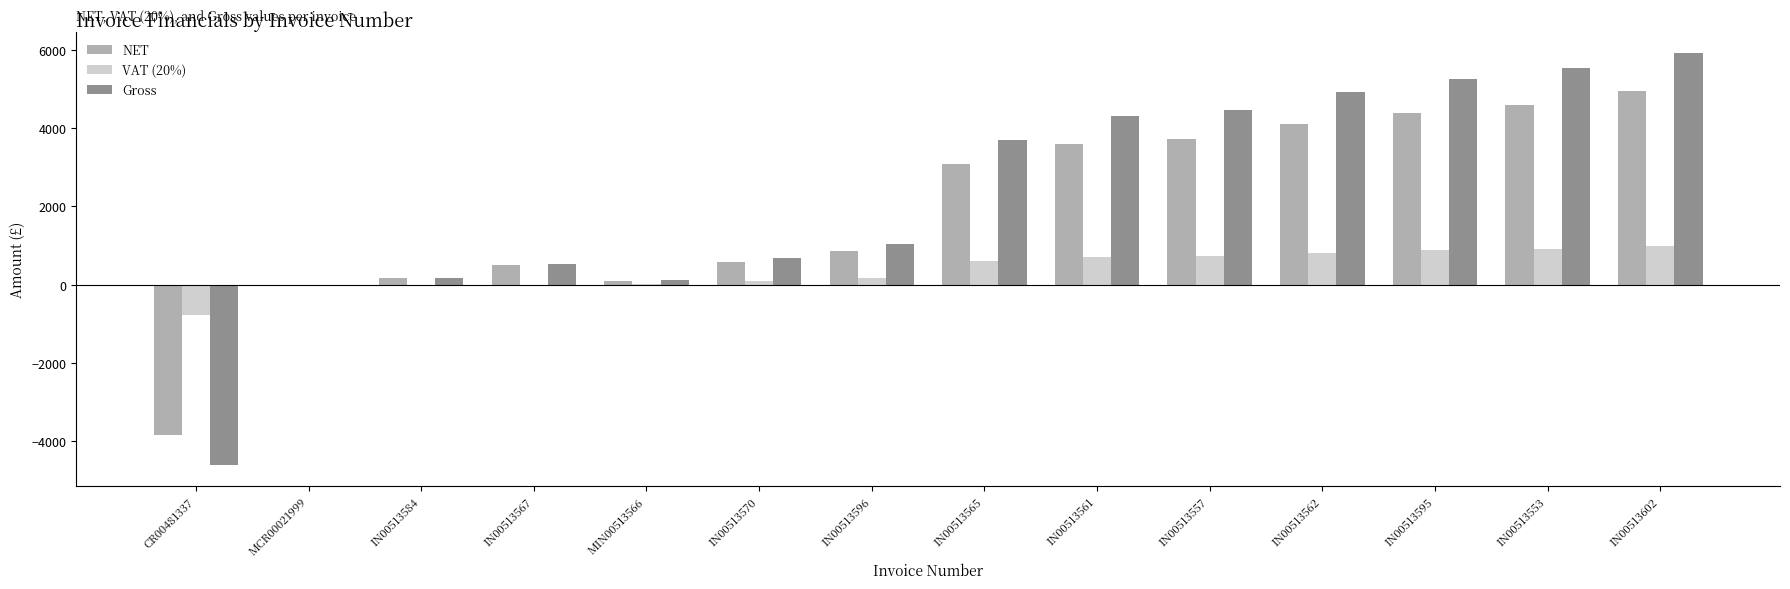

Which label corresponds to the largest value in the chart?

IN00513602